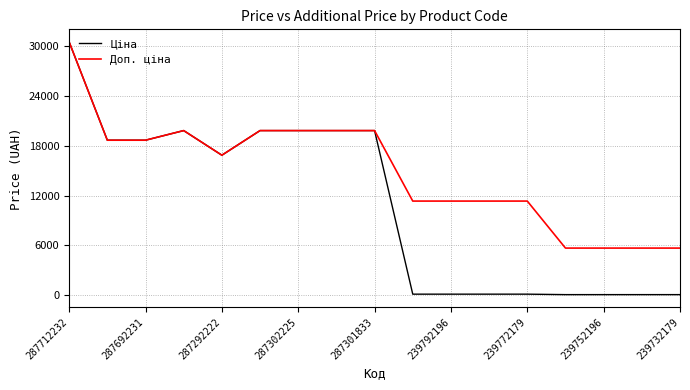

How many values in the Ціна series exceed 16863?

9